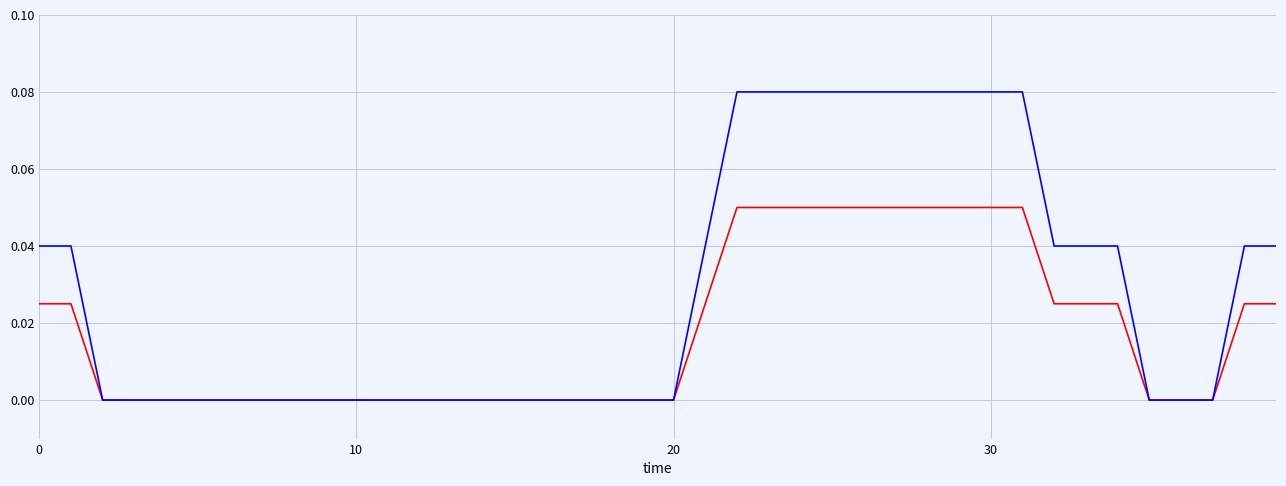

How many values are between 0 and 1?

40